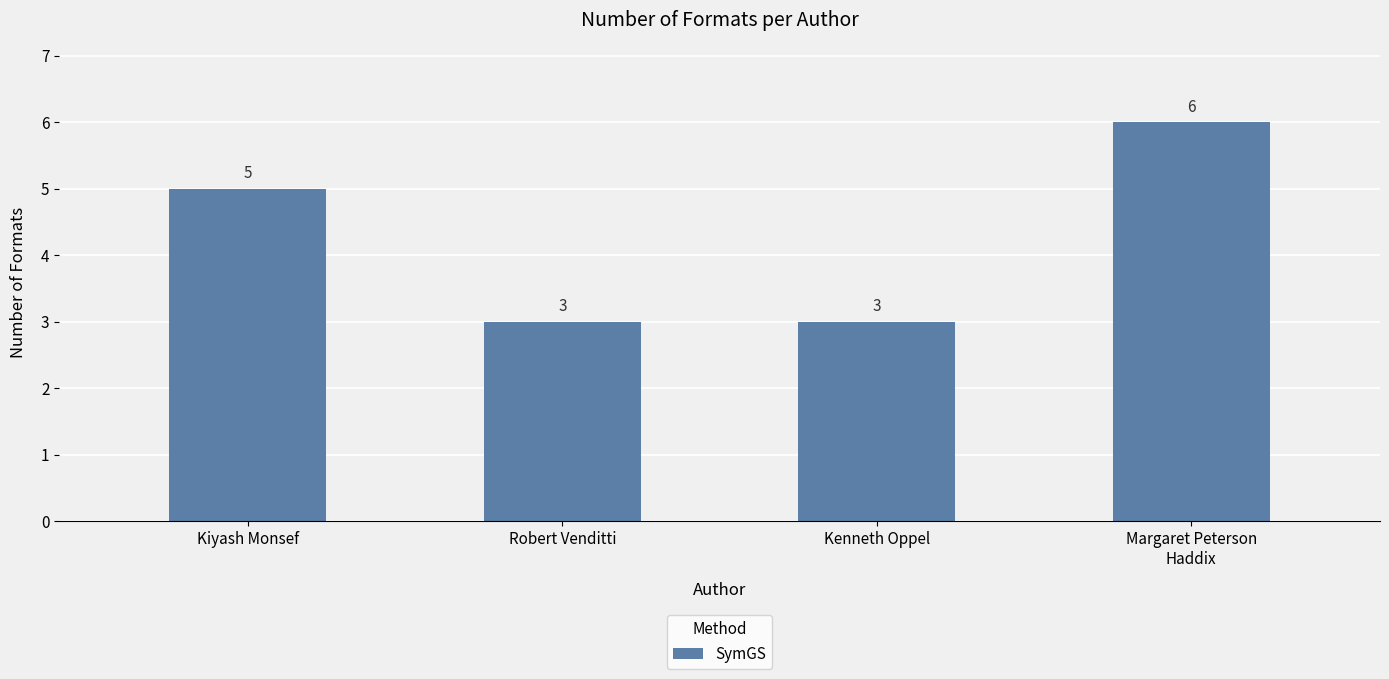

What is the difference between the second highest and second lowest values?

2